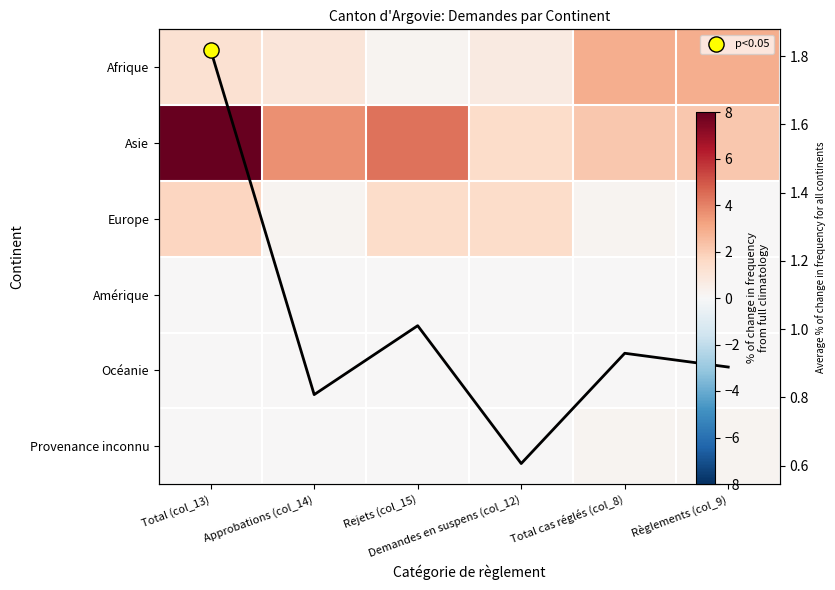

What is the sum of all Europe values?

5.1